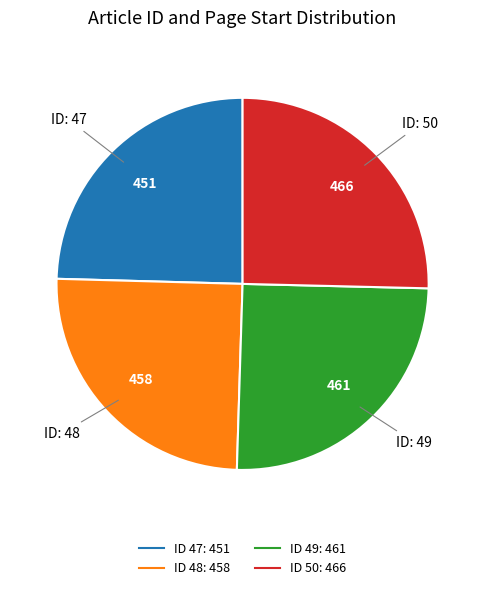

Is there any slice that represents more than half of the pie?

No